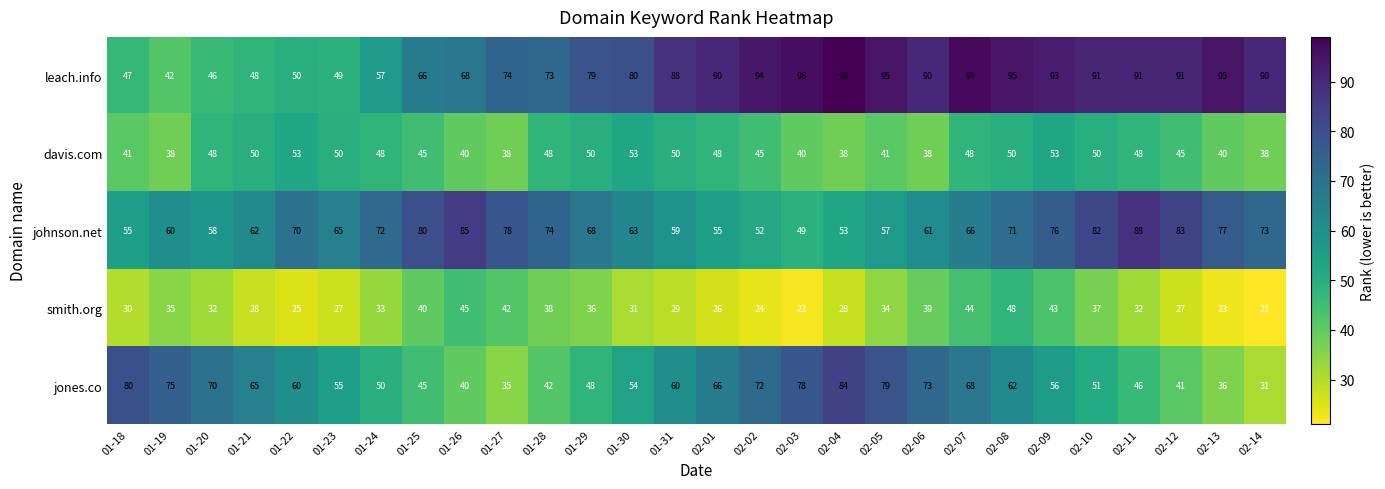

Rank the series at 02-08 from highest to lowest value.

leach.info, johnson.net, jones.co, davis.com, smith.org